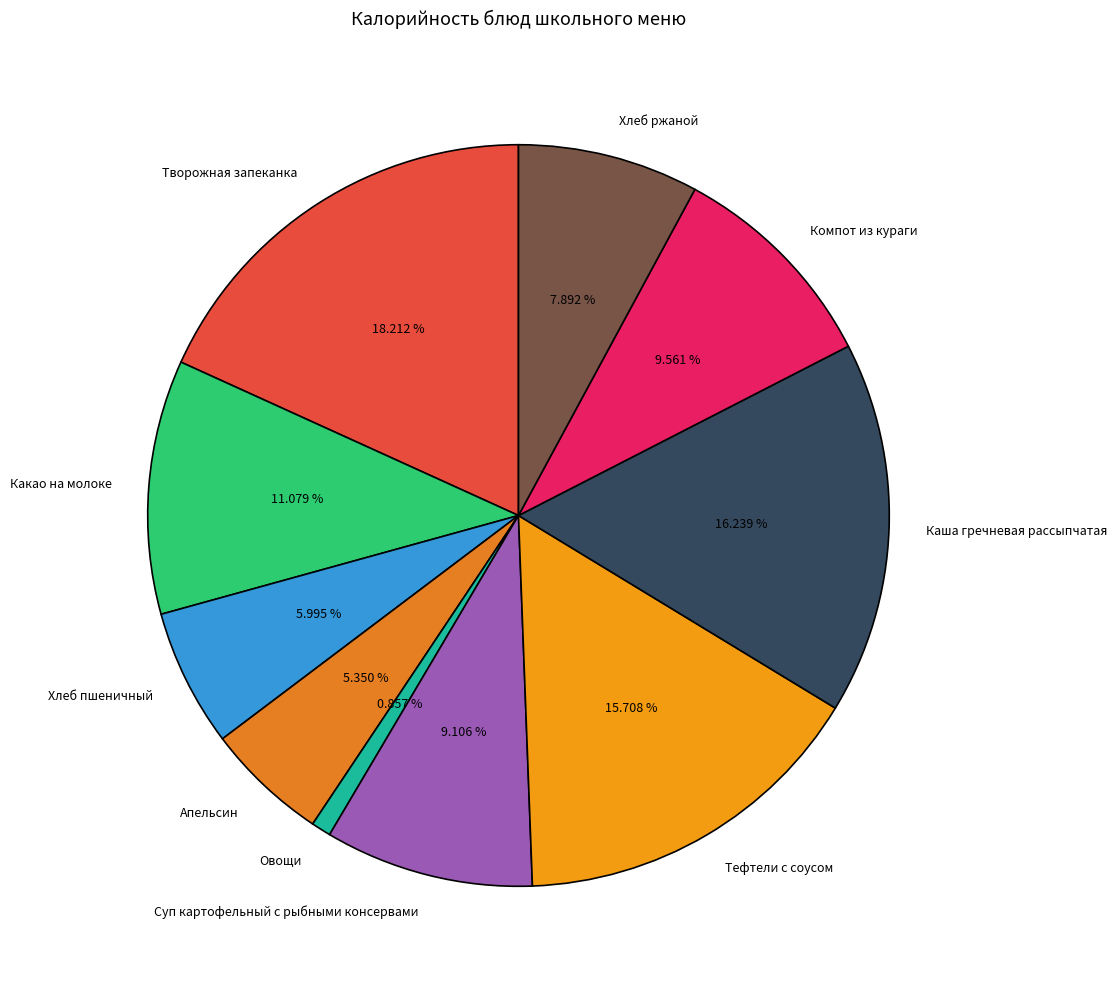

Do Каша гречневая рассыпчатая and Компот из кураги together represent more than half of the pie?

No